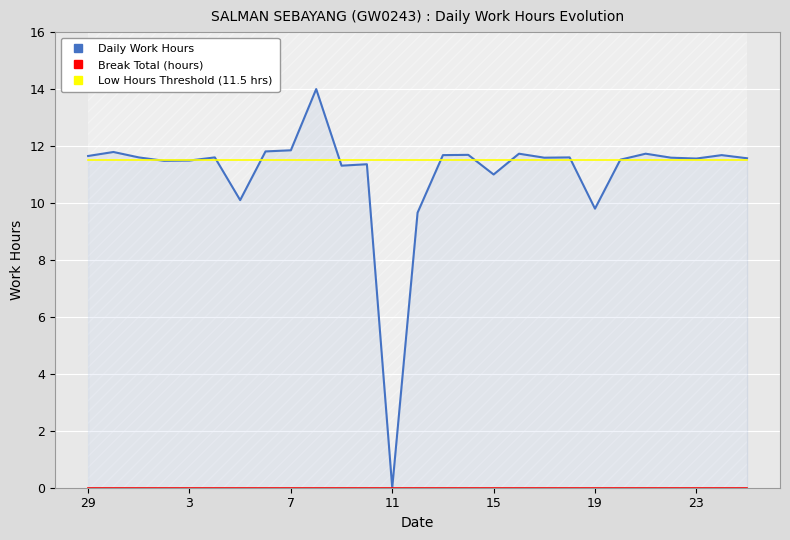

Rank the series by their maximum value, from highest to lowest.

Daily Work Hours, Low Hours Threshold (11.5 hrs), Break Total (hours)